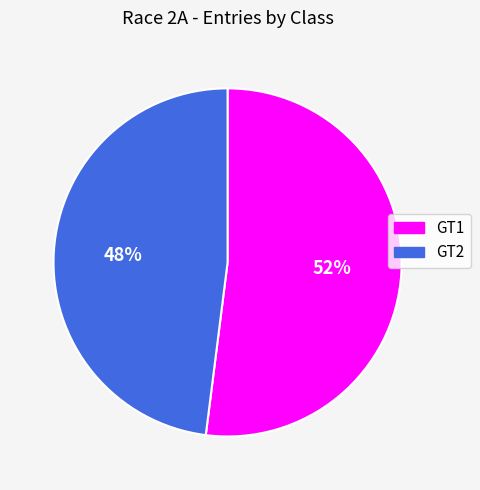

Rank the categories by value from highest to lowest.

GT1, GT2